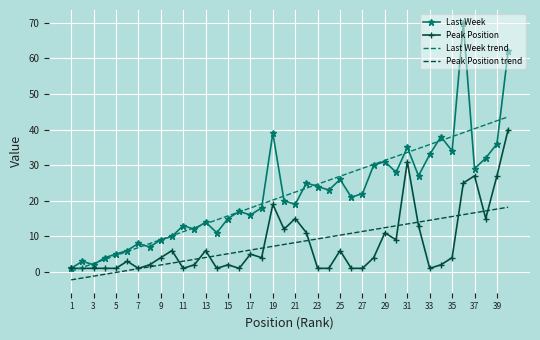

Which series has the largest range (max minus min)?

Last Week